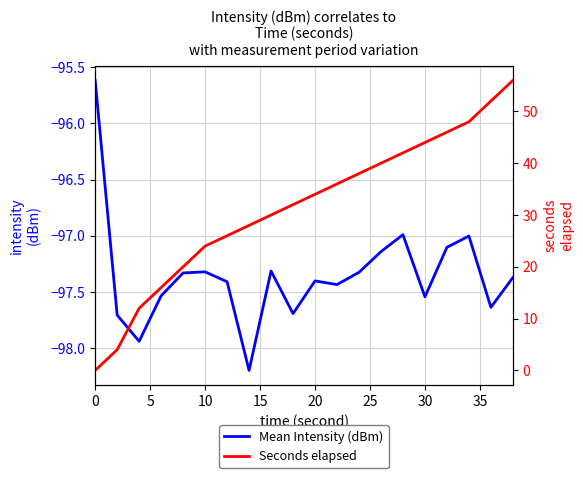

What is the highest value of the Mean Intensity (dBm) series?

-95.6